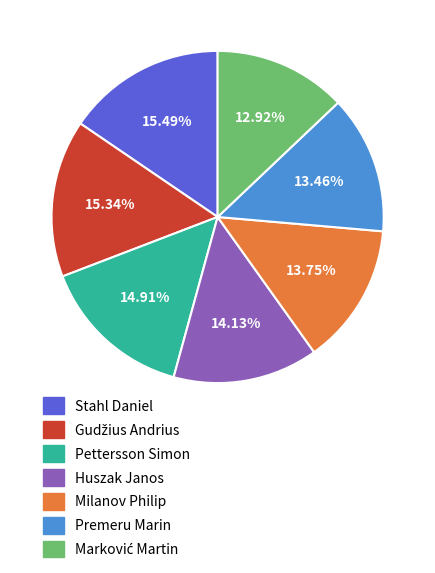

How many segments does this pie chart have?

7